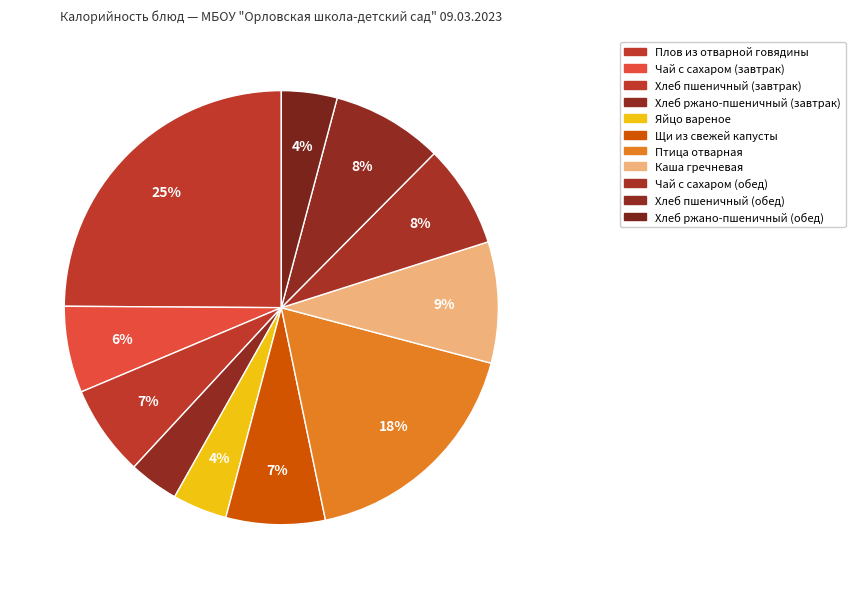

How many segments does this pie chart have?

11